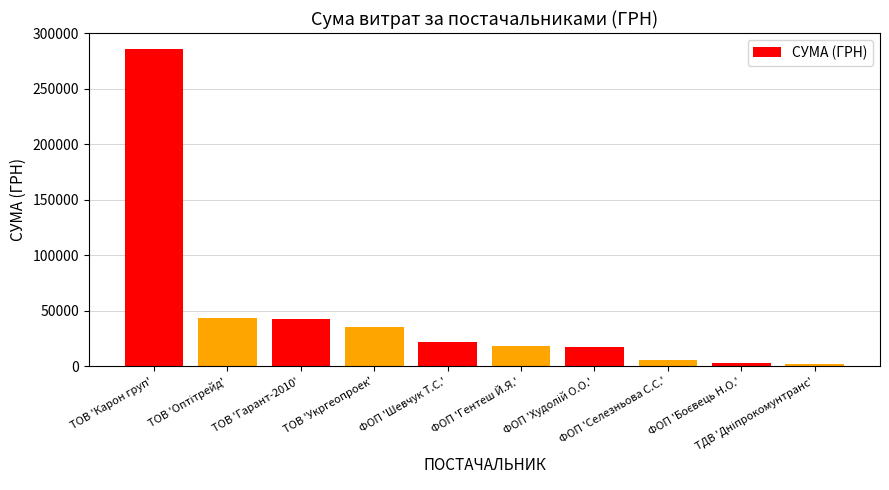

What is the label of the 7th bar from the right?

ТОВ 'Укргеопроек'